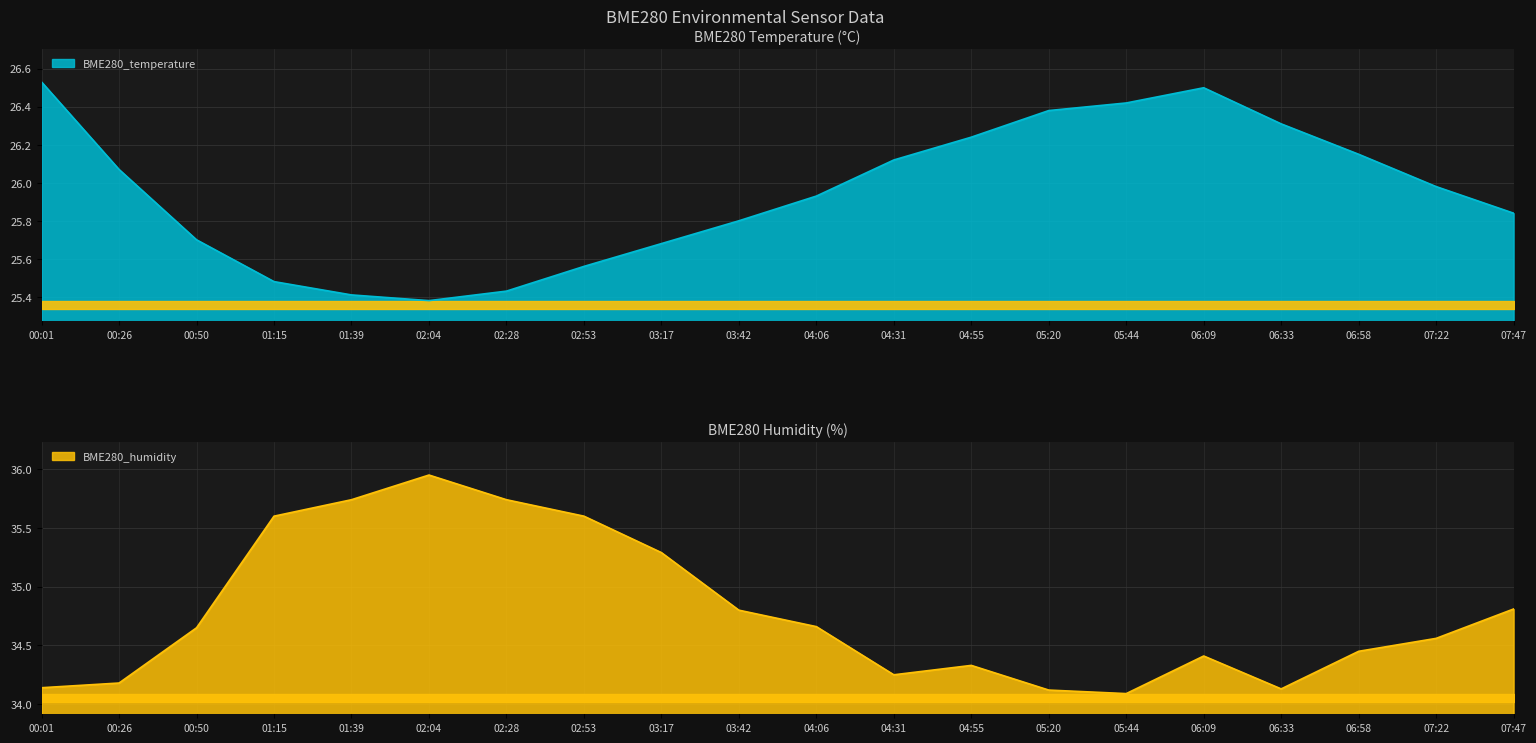

What is the sum of all BME280_humidity values?

695.5